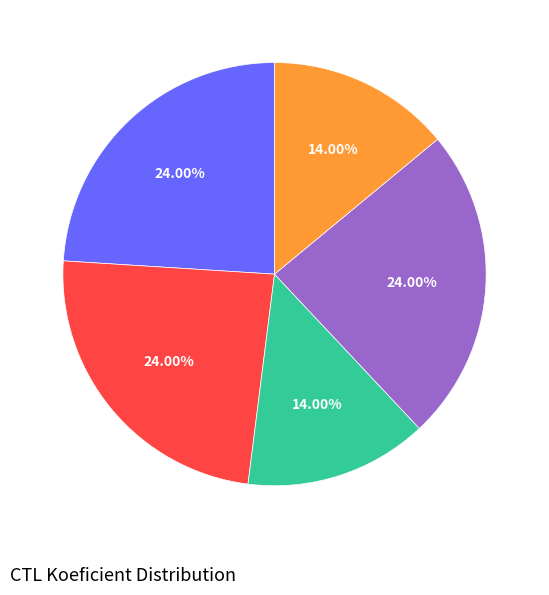

Is there any slice that represents more than half of the pie?

No